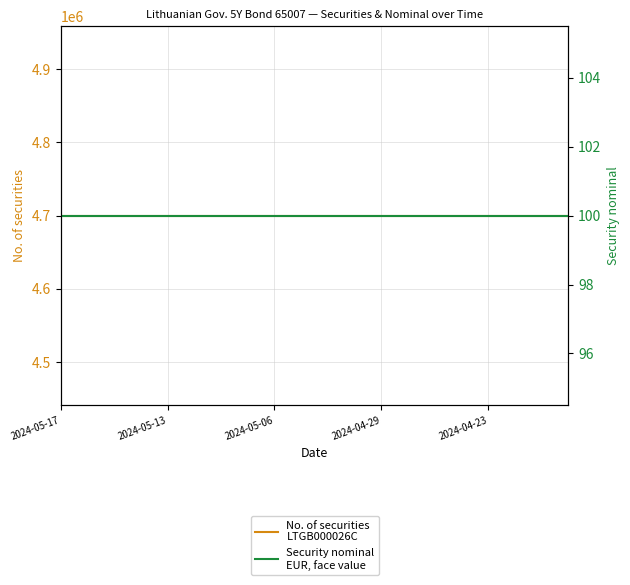

The Security nominal
EUR, face value series shows 100 at 2024-04-29. True or false?

True